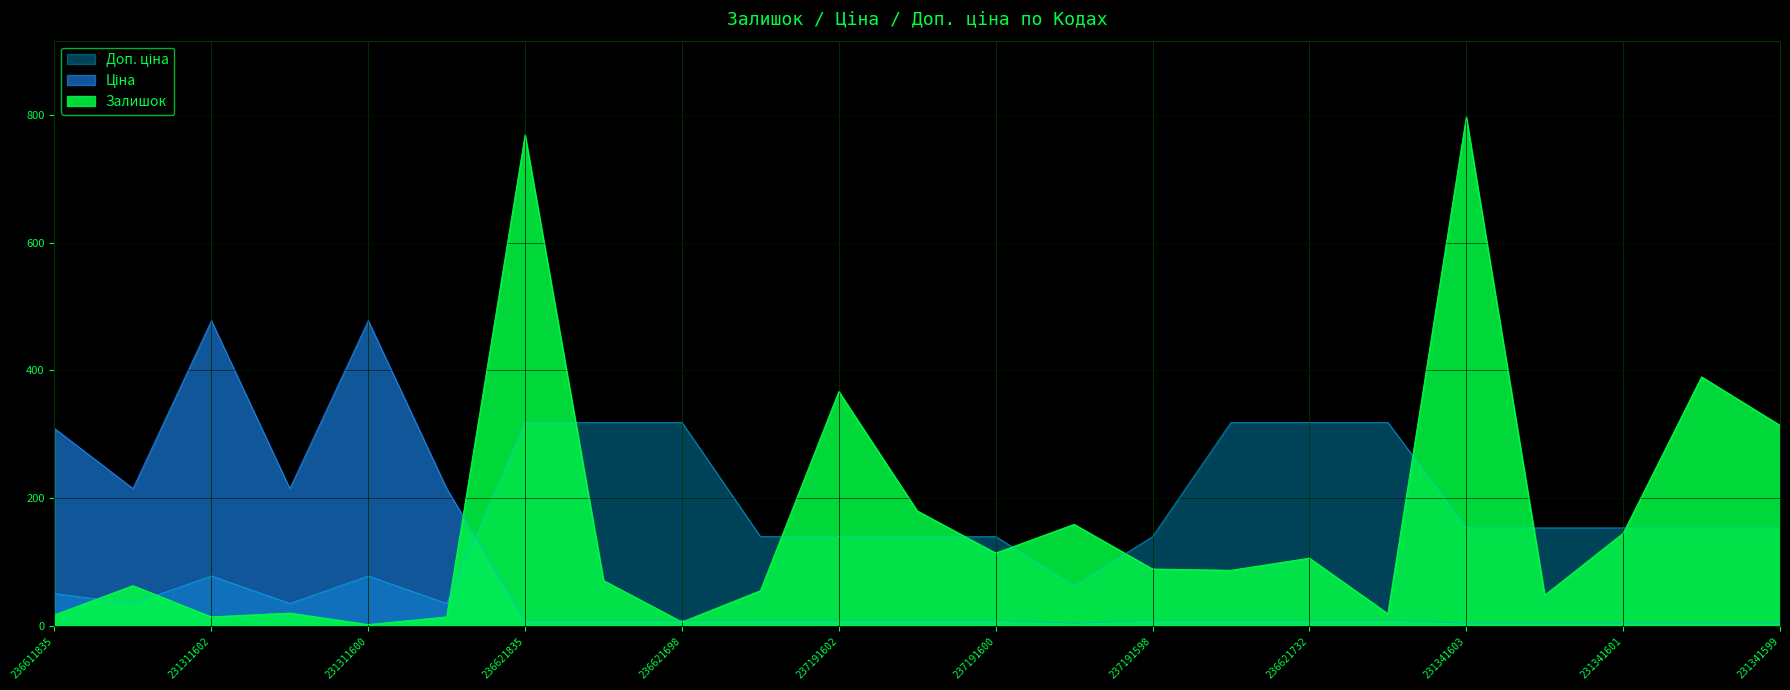

Count the number of data series in this chart.

3